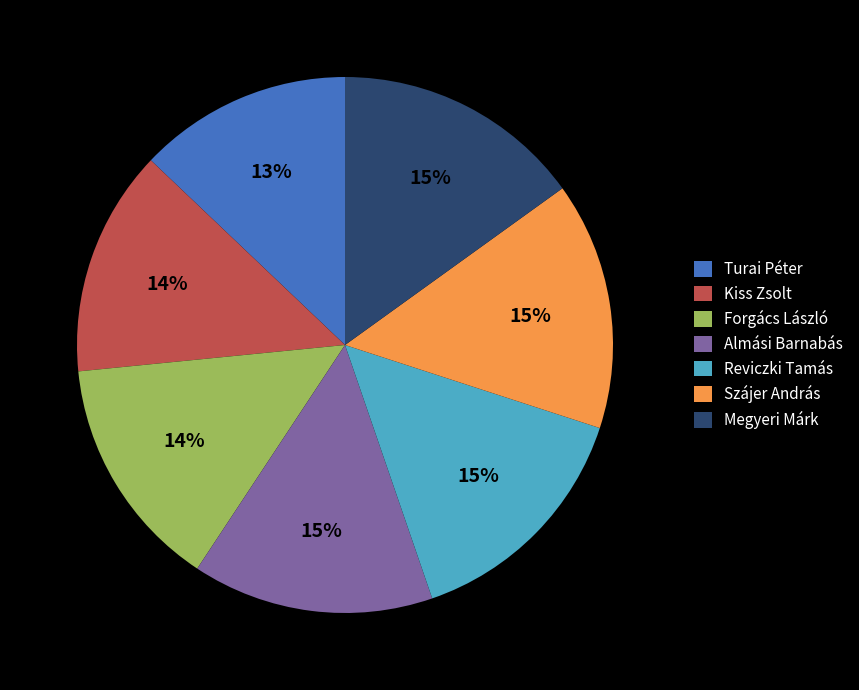

Approximately how many times larger is the value at Reviczki Tamás compared to Megyeri Márk?

1.0